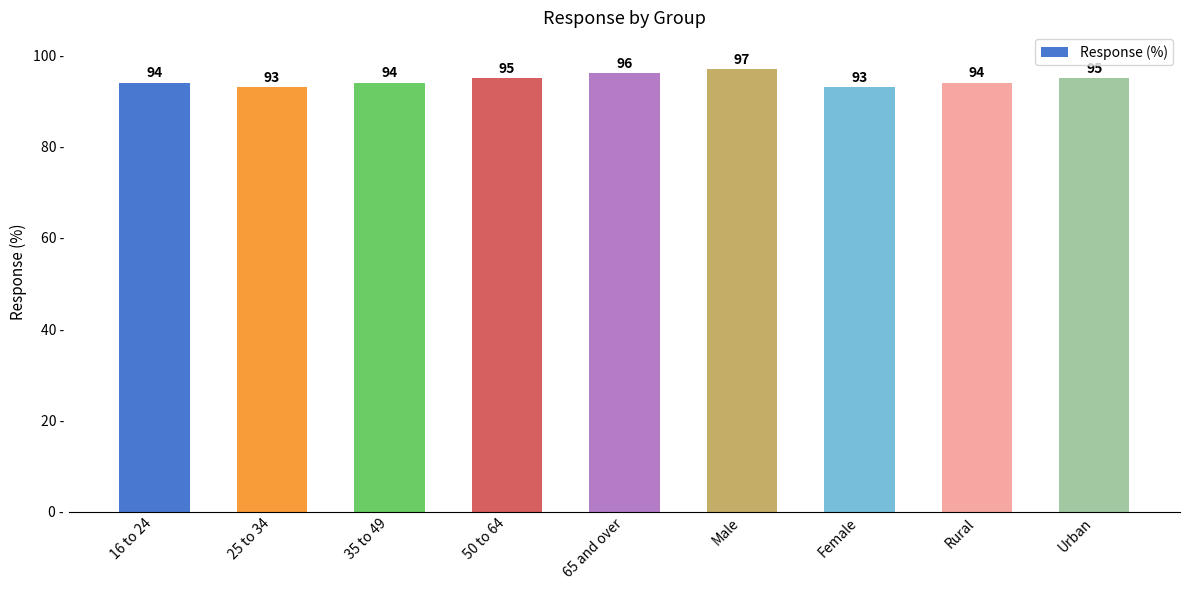

What is the value of the 4th bar from the left?

95